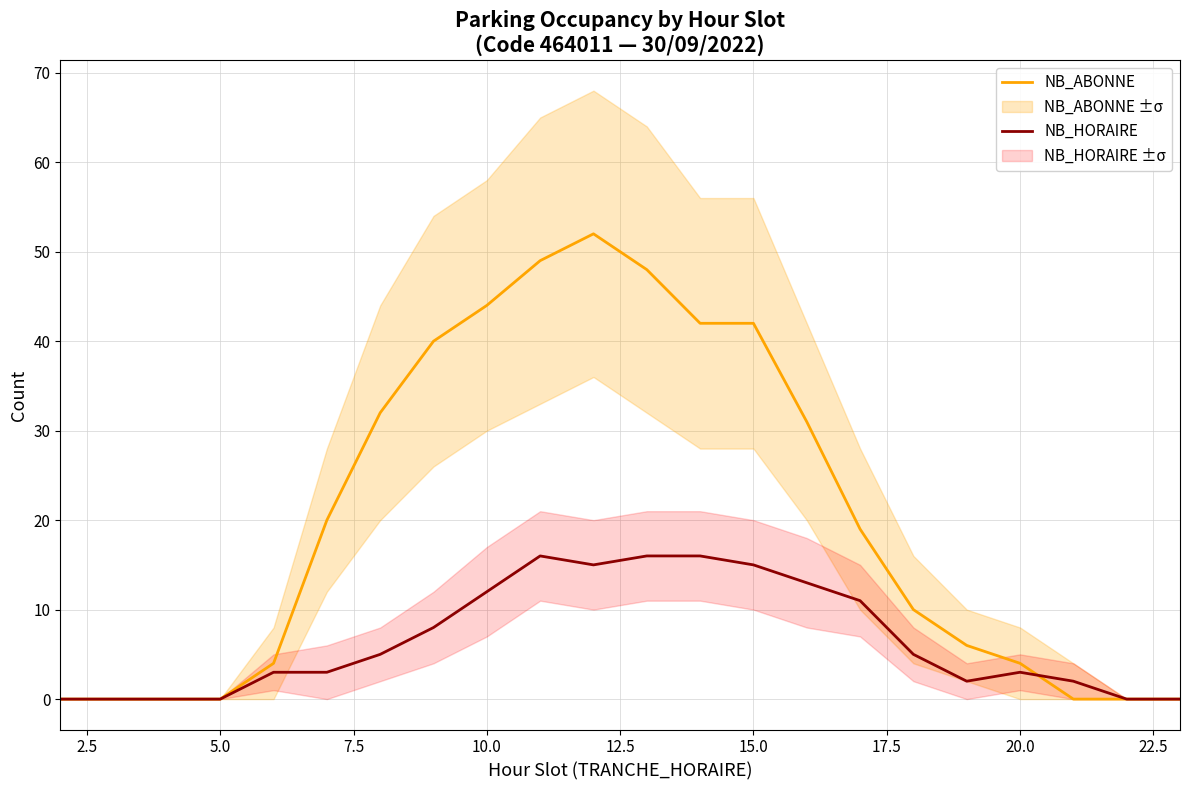

How many lines are shown in the chart?

2